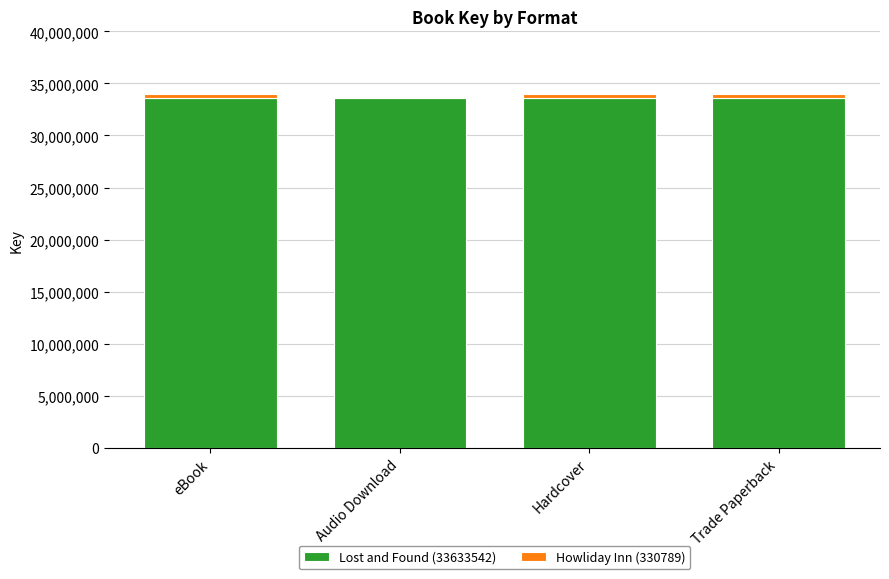

What is the total value across all series at Audio Download?

33633542